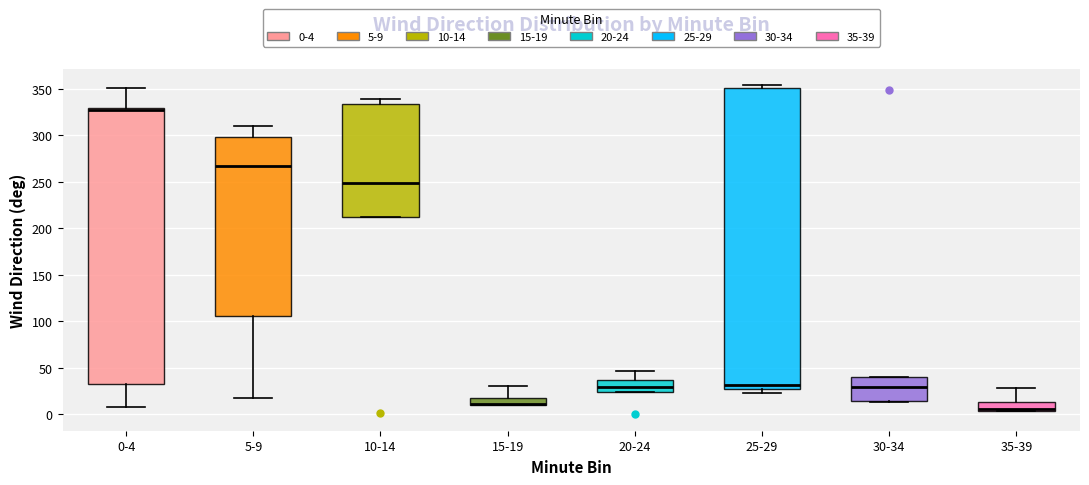

Where is the upper edge of the box for 15-19 on the y-axis? The values are not printed on the chart, so give them approximately, as read against the axis.

20